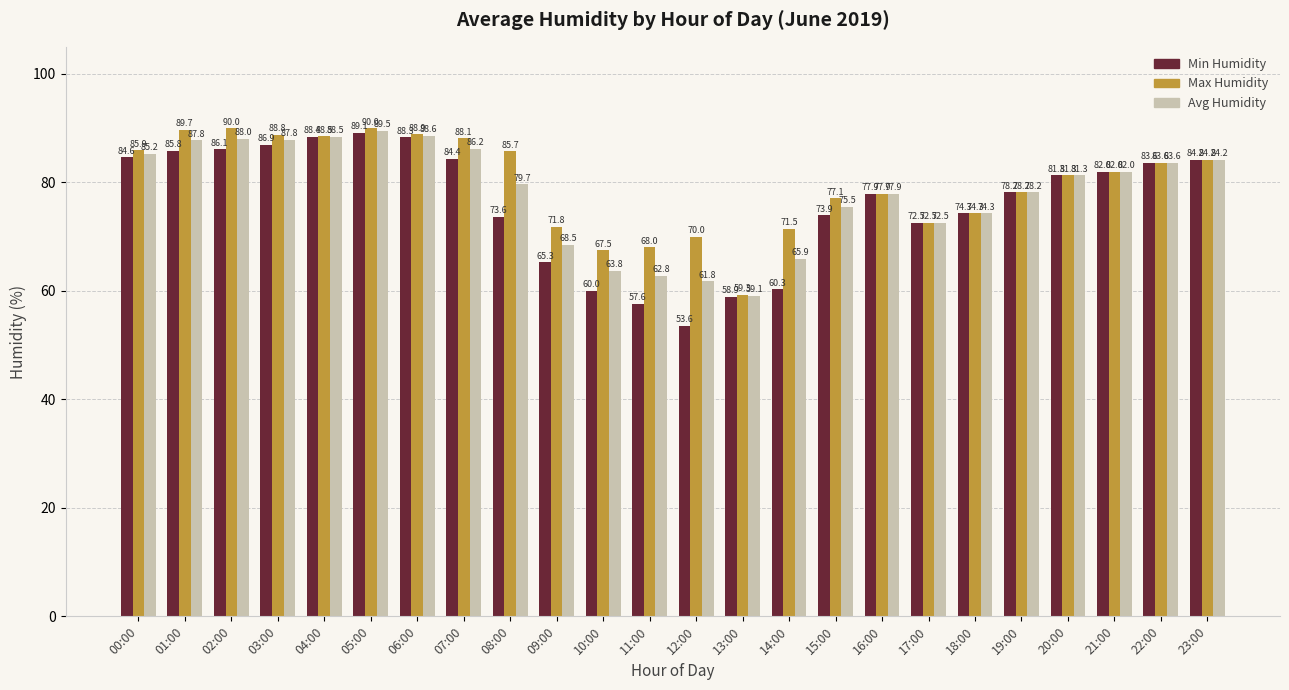

What is the approximate value of Min Humidity at 07:00?

84.4